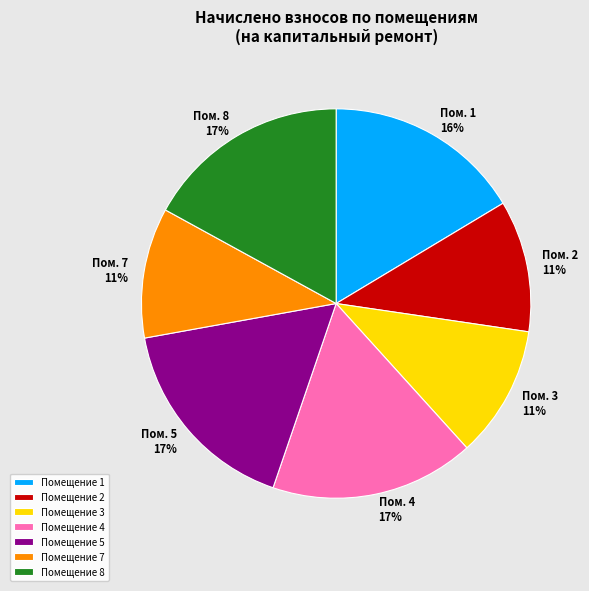

How many slices are in this pie chart?

7